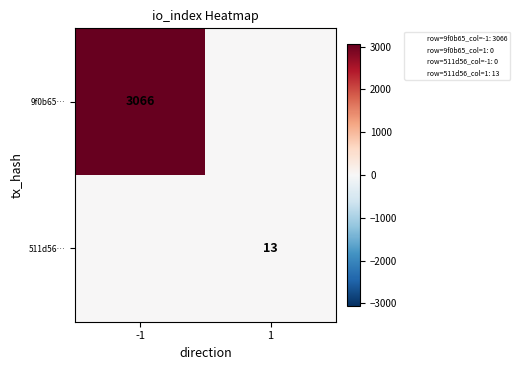

Rank the series at -1 from highest to lowest value.

9f0b65…, 511d56…